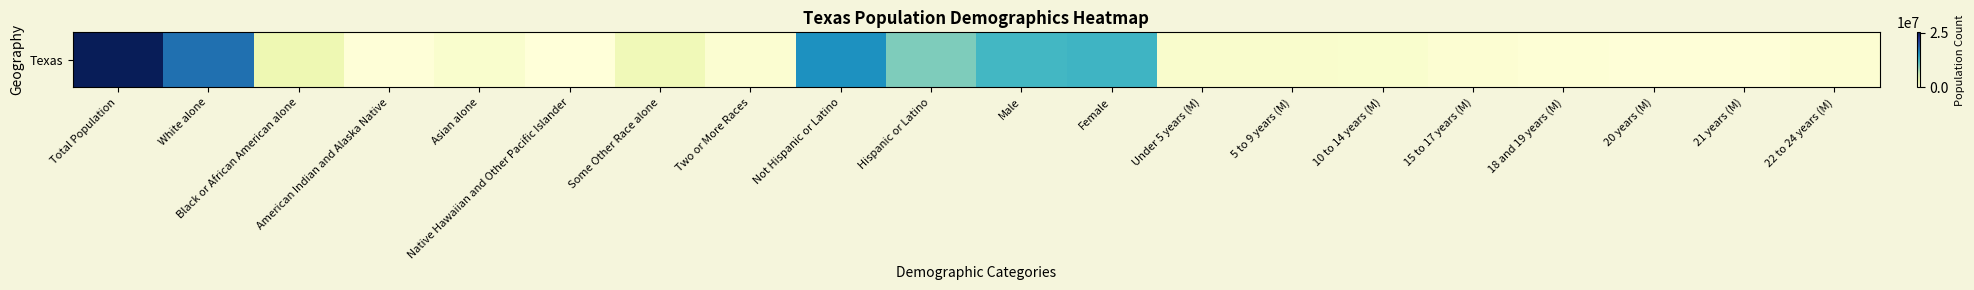

List the labels in order of value, largest first.

Total Population, White alone, Not Hispanic or Latino, Female, Male, Hispanic or Latino, Black or African American alone, Some Other Race alone, Under 5 years (M), 5 to 9 years (M), Asian alone, 10 to 14 years (M), Two or More Races, 15 to 17 years (M), 22 to 24 years (M), 18 and 19 years (M), 20 years (M), 21 years (M), American Indian and Alaska Native, Native Hawaiian and Other Pacific Islander